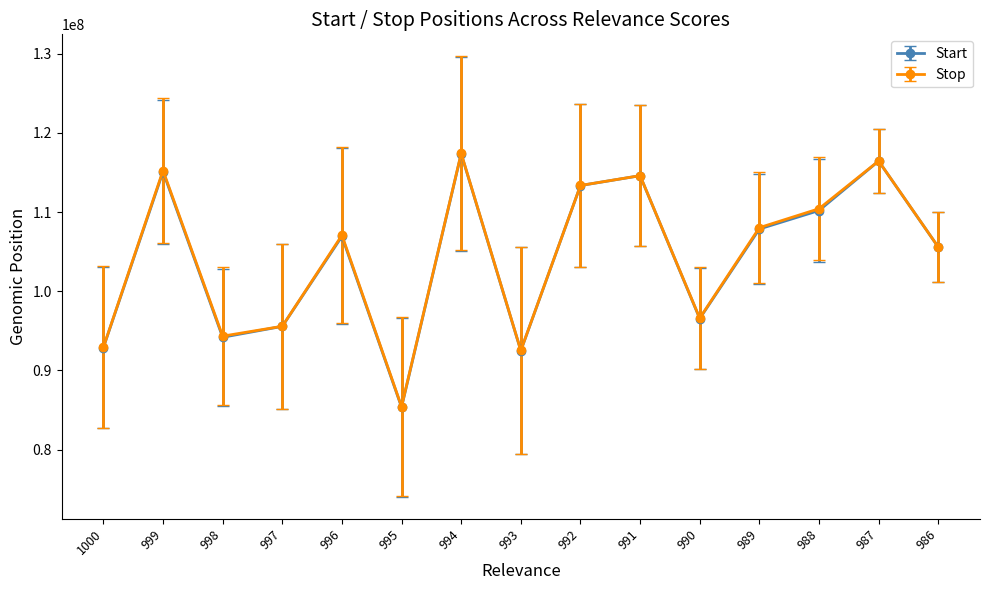

What is the value of the Stop point at the 14th from the left?

116446224